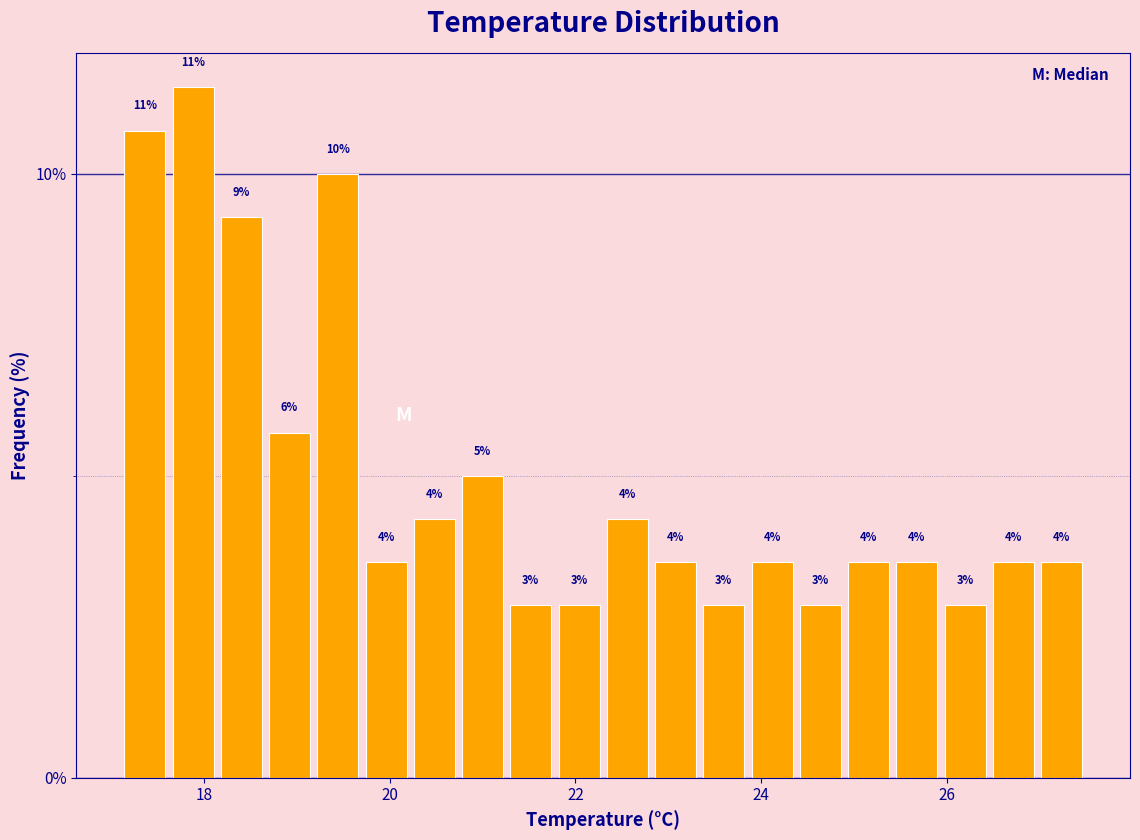

Around what value on the x-axis is the tallest bar? Give the approximate position of its centre, as read against the axis.

17.8